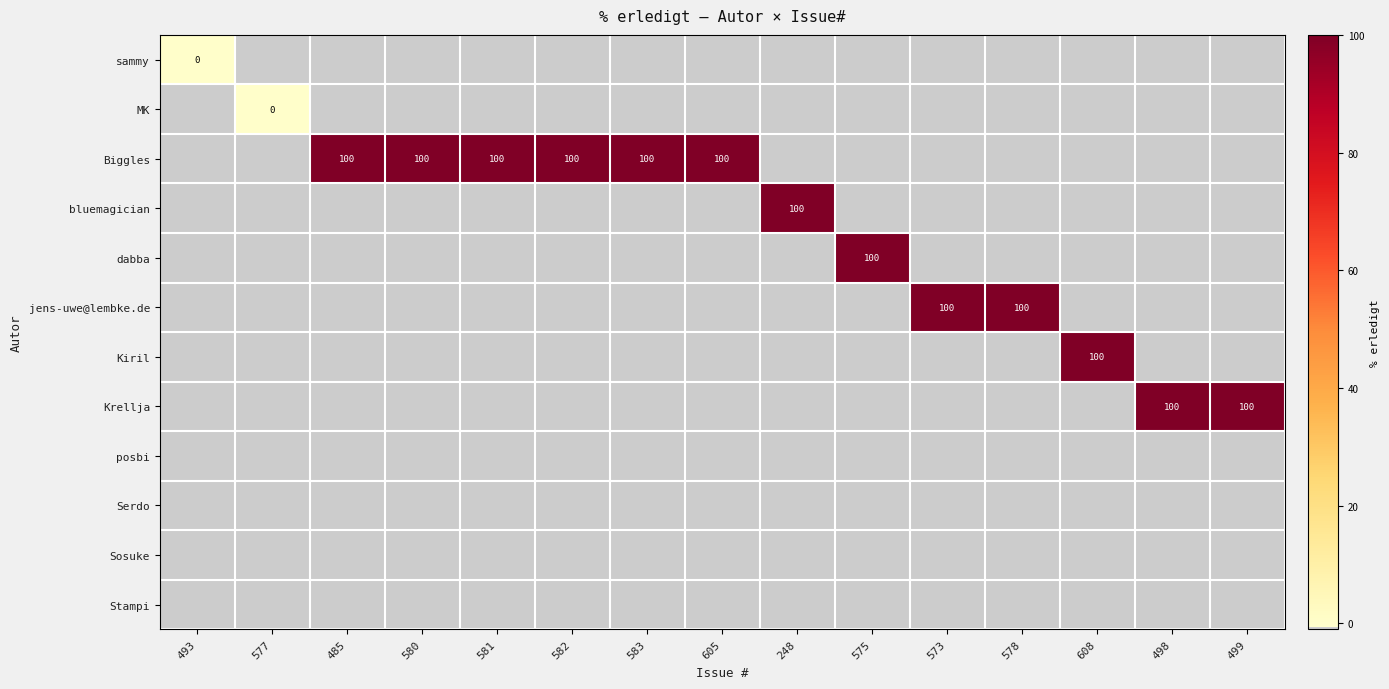

The value of Biggles at 581 is 100. True or false?

True